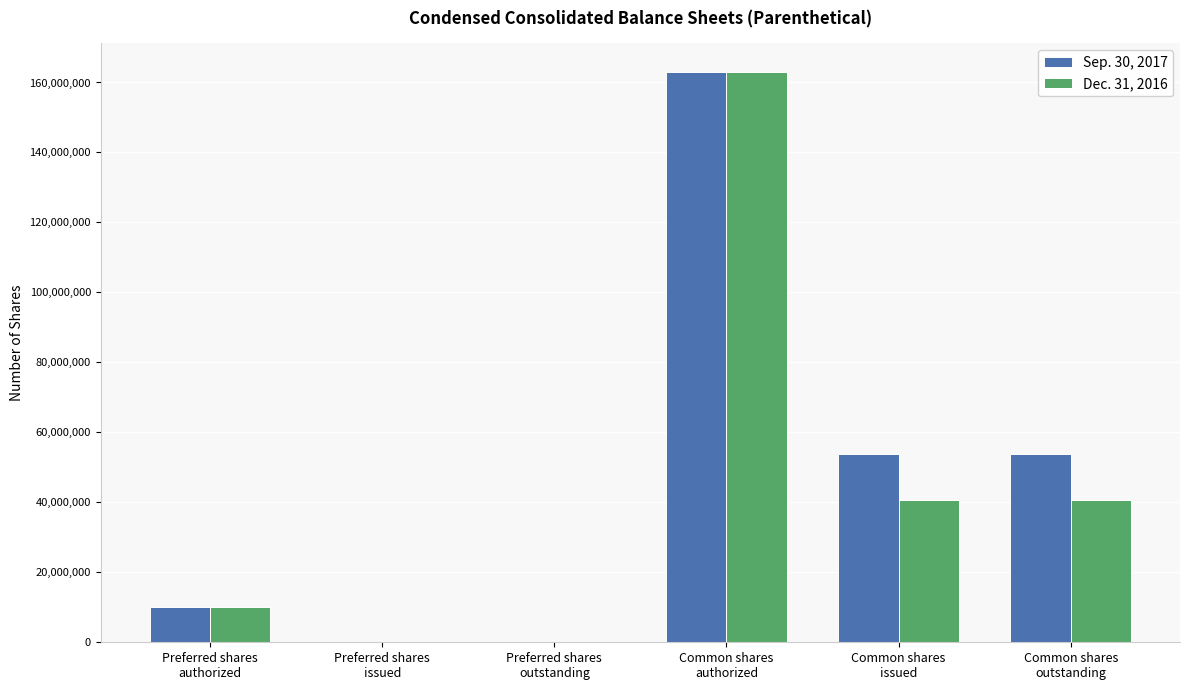

Is the value of Sep. 30, 2017 at Common shares
issued greater than the value of Dec. 31, 2016 at Common shares
issued?

Yes